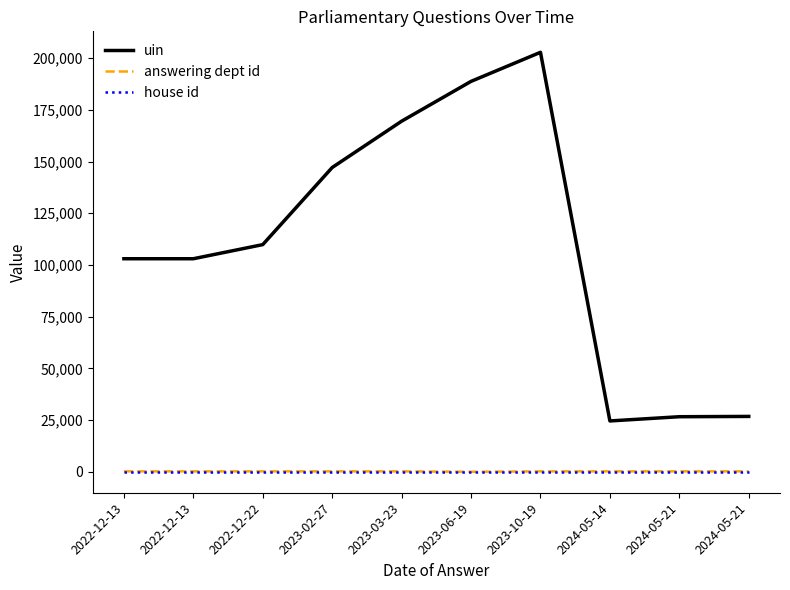

True or false: house id and answering dept id intersect in this chart.

False